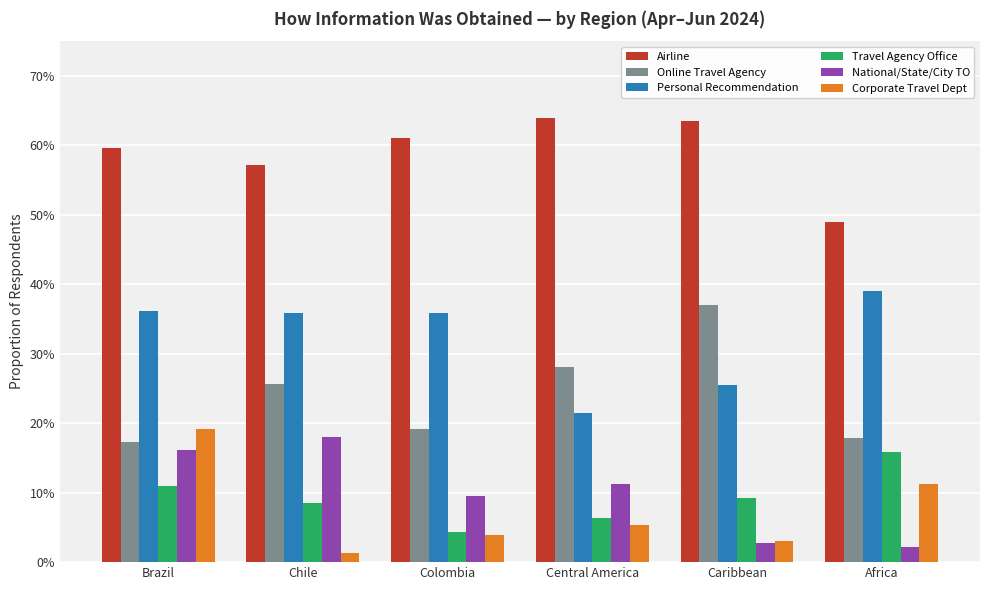

The Travel Agency Office series shows 0.1 at Chile. True or false?

False